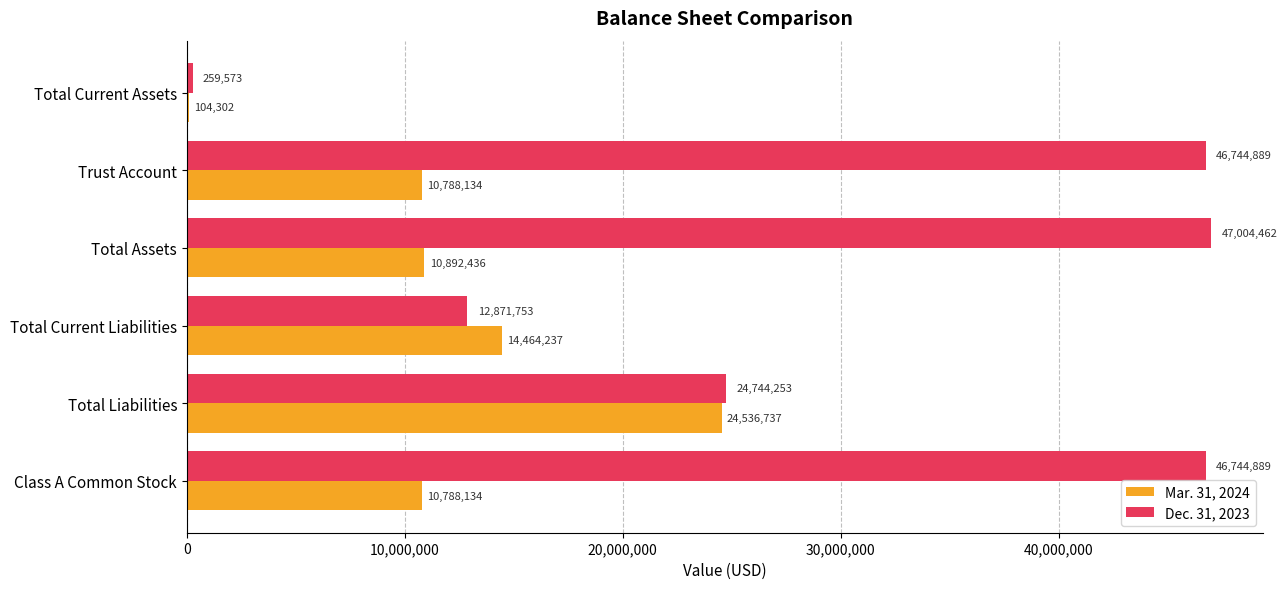

At which category is the sum across all series the highest?

Total Assets